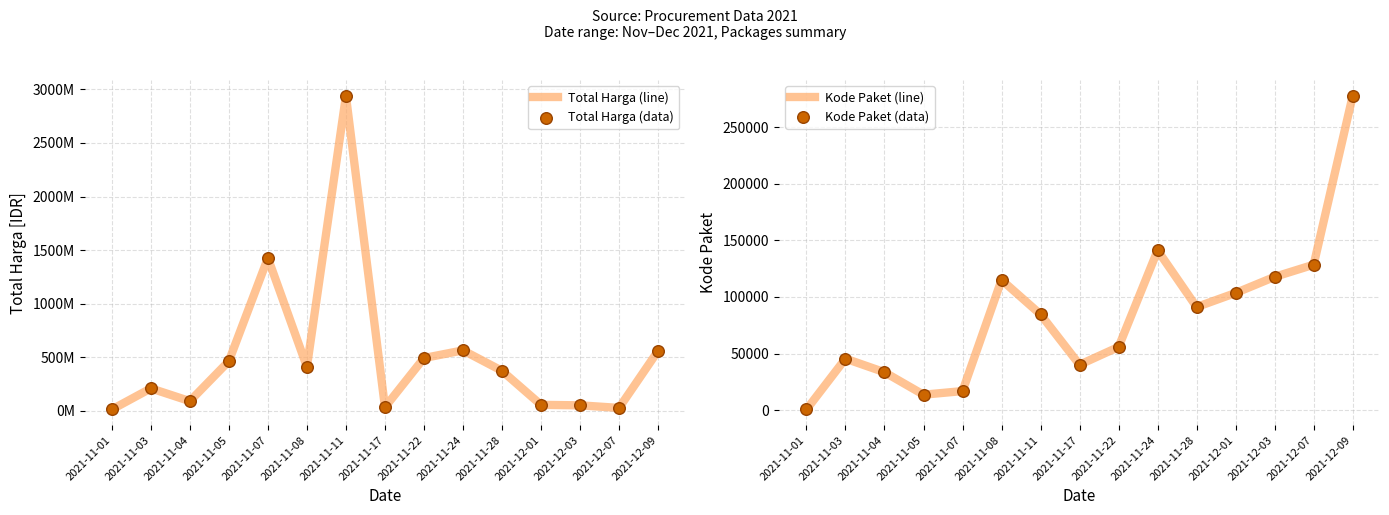

Which series has the largest total across all categories?

Total Harga (line)